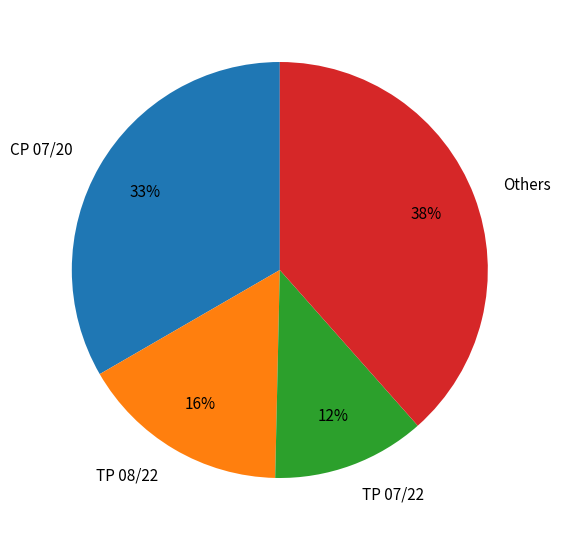

To the nearest percent, what is the difference between the Others and CP 07/20 slice percentages?

5%